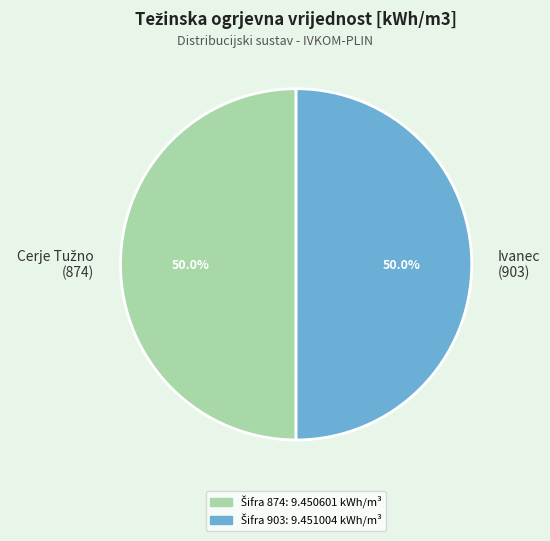

To the nearest percent, what is the average slice percentage?

50%